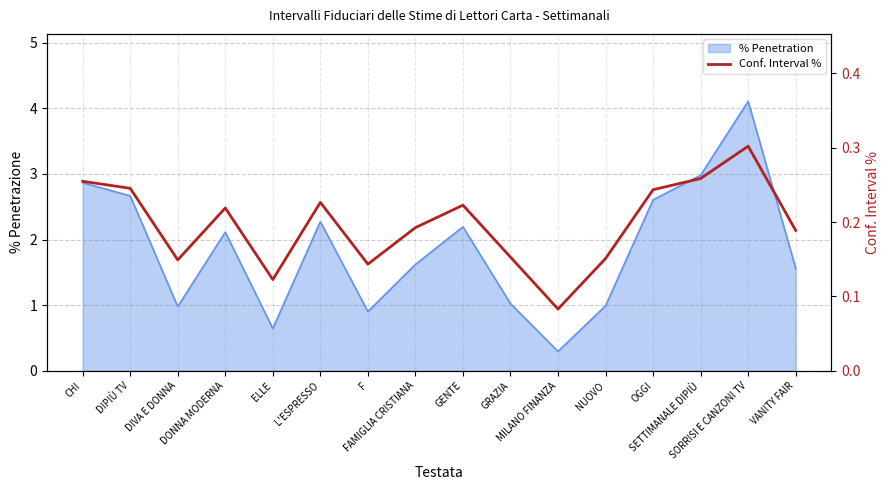

Rank the categories by value from lowest to highest.

MILANO FINANZA, ELLE, F, DIVA E DONNA, NUOVO, GRAZIA, VANITY FAIR, FAMIGLIA CRISTIANA, DONNA MODERNA, GENTE, L'ESPRESSO, OGGI, DIPIÙ TV, CHI, SETTIMANALE DIPIÙ, SORRISI E CANZONI TV